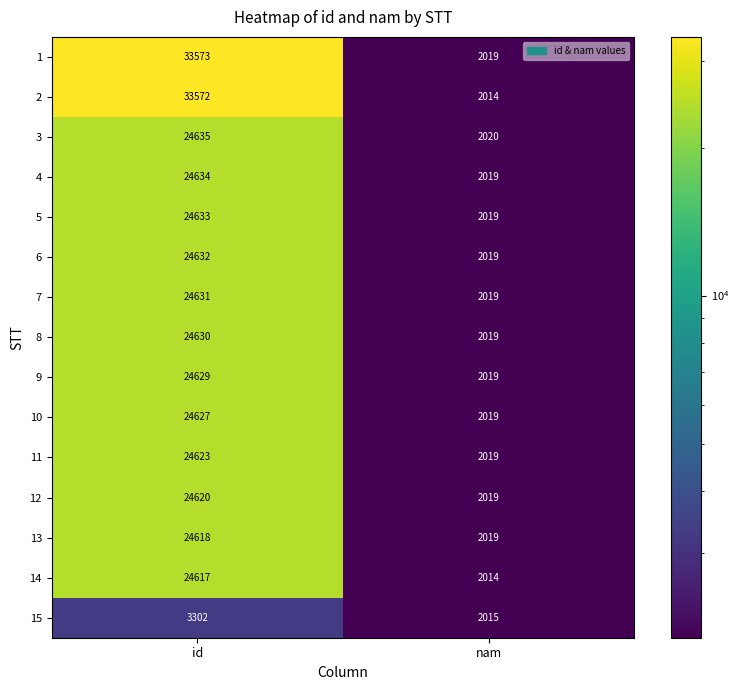

Reading right to left, transcribe all the data shown in this chart.

1: 2019	33573
2: 2014	33572
3: 2020	24635
4: 2019	24634
5: 2019	24633
6: 2019	24632
7: 2019	24631
8: 2019	24630
9: 2019	24629
10: 2019	24627
11: 2019	24623
12: 2019	24620
13: 2019	24618
14: 2014	24617
15: 2015	3302